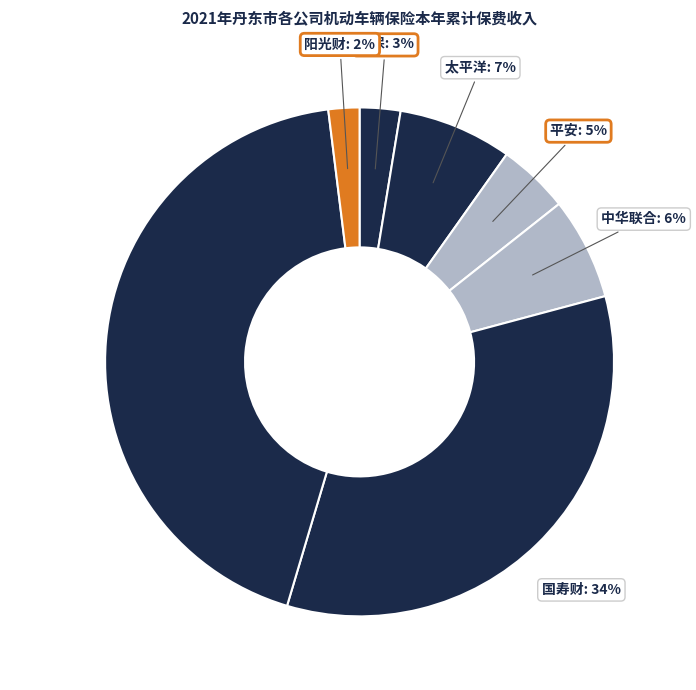

What is the smallest slice in the pie chart?

阳光财